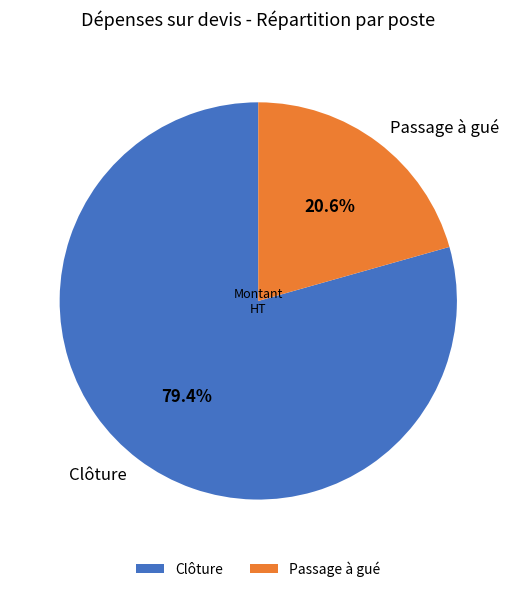

Which category accounts for the majority?

Clôture